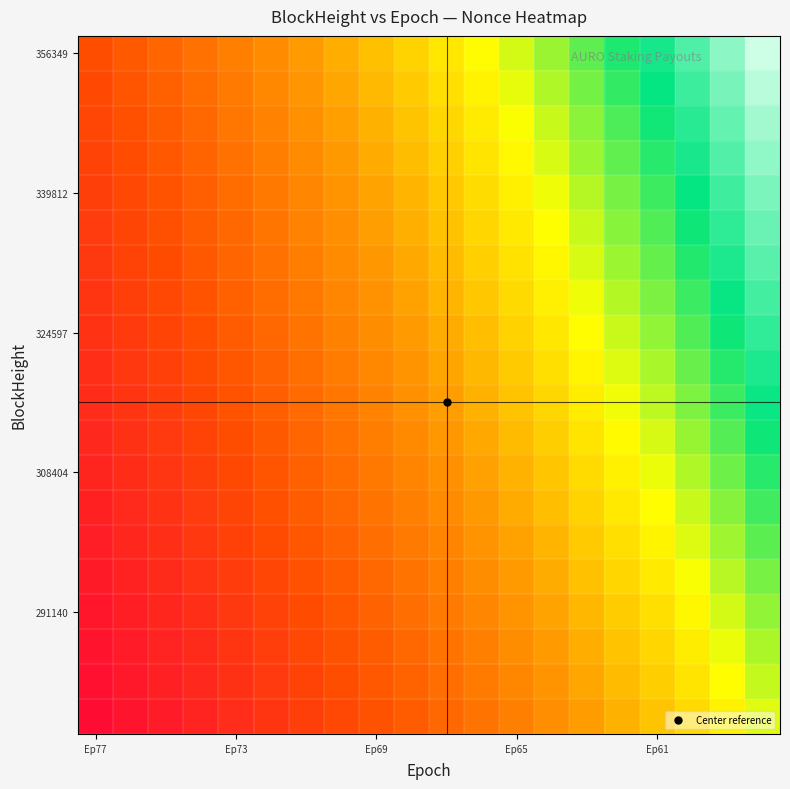

How many series are shown in this chart?

20